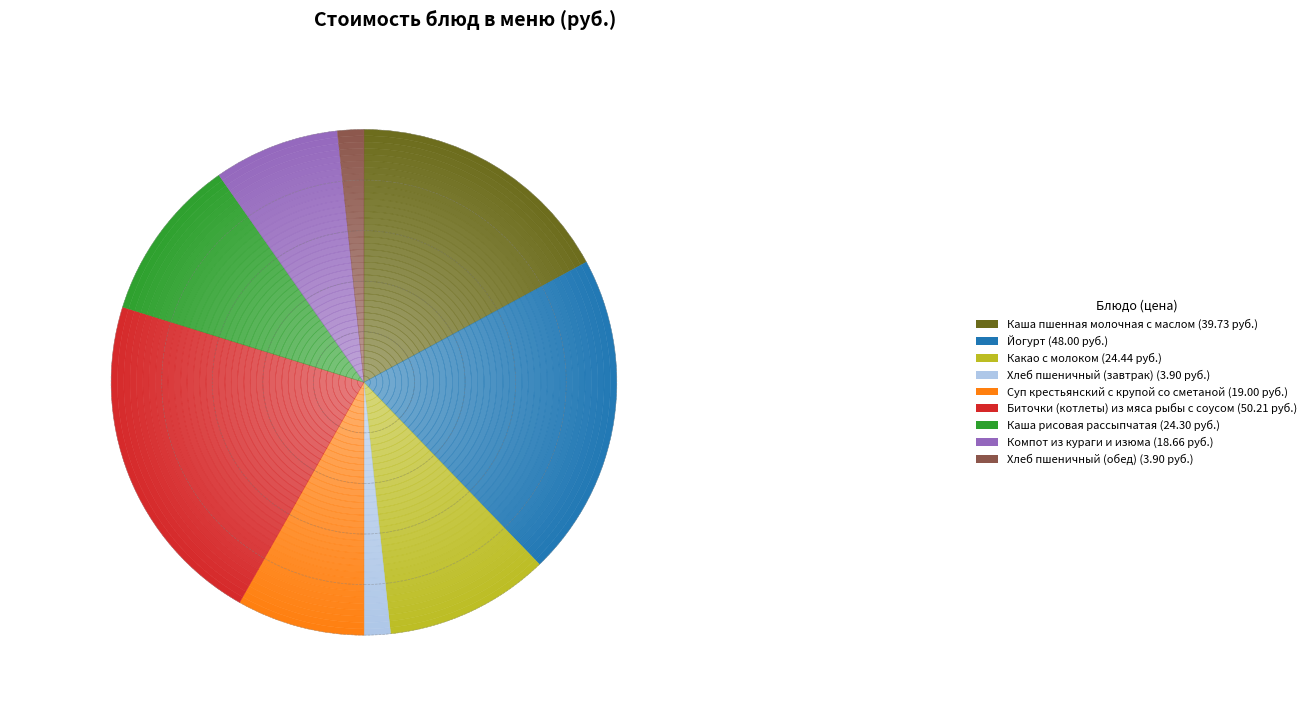

Does Йогурт account for over 50% of the chart?

No